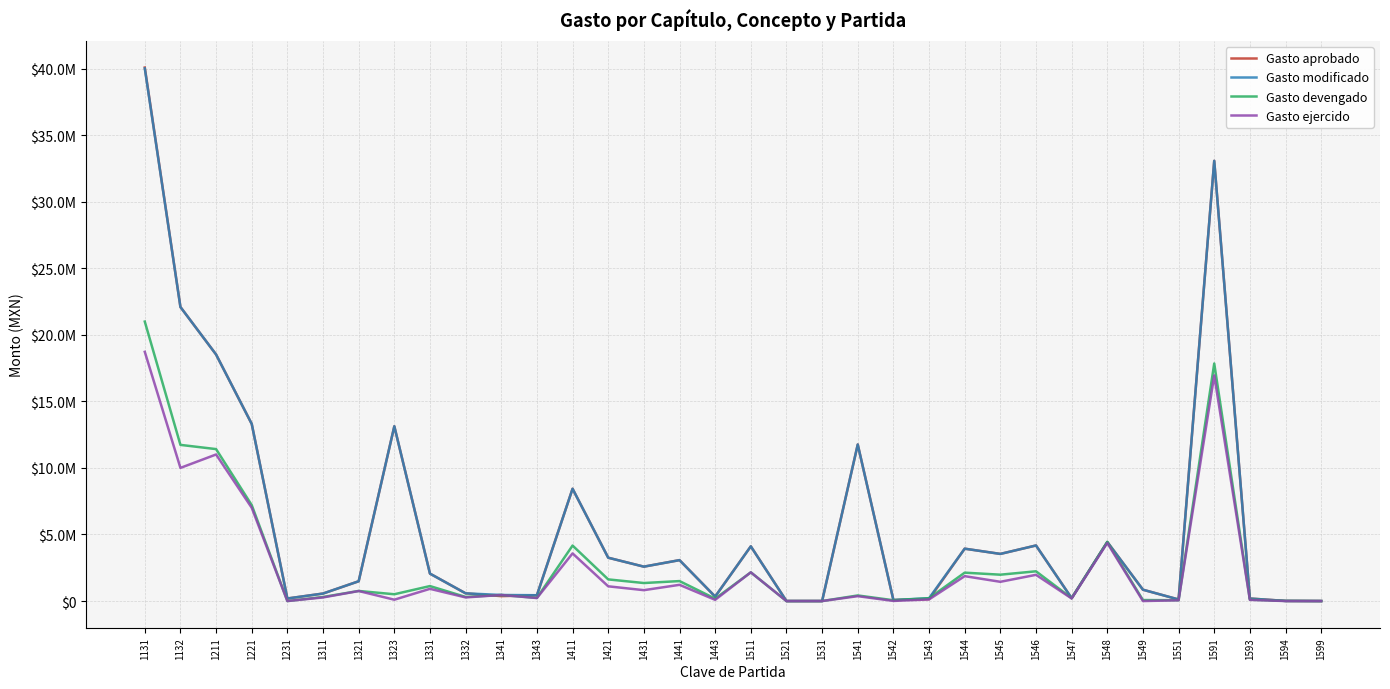

What are all the series names shown in the legend?

Gasto aprobado, Gasto modificado, Gasto devengado, Gasto ejercido